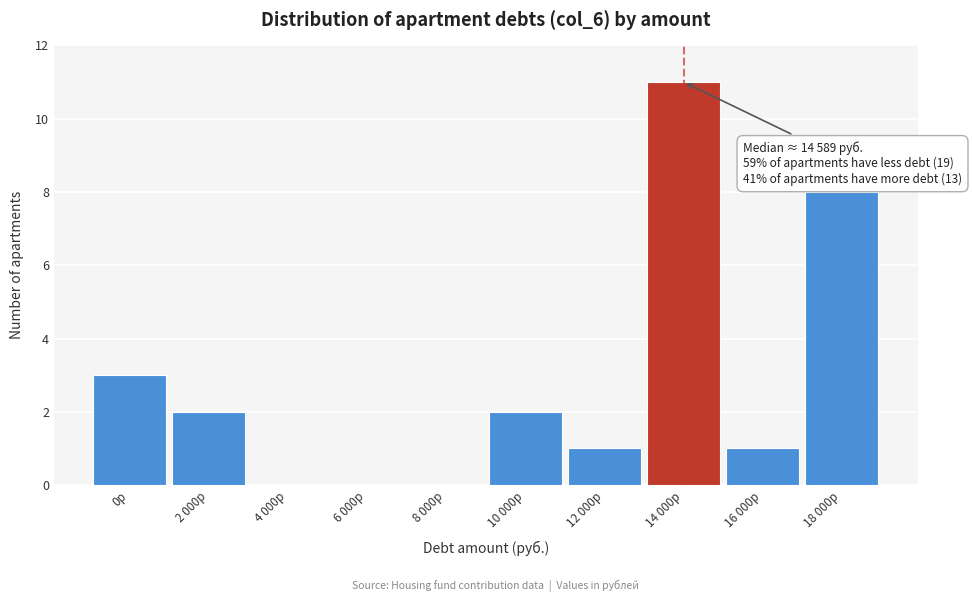

Reading left to right, what are all the values shown in this chart?

0р=3	2 000р=2	4 000р=0	6 000р=0	8 000р=0	10 000р=2	12 000р=1	14 000р=11	16 000р=1	18 000р=8